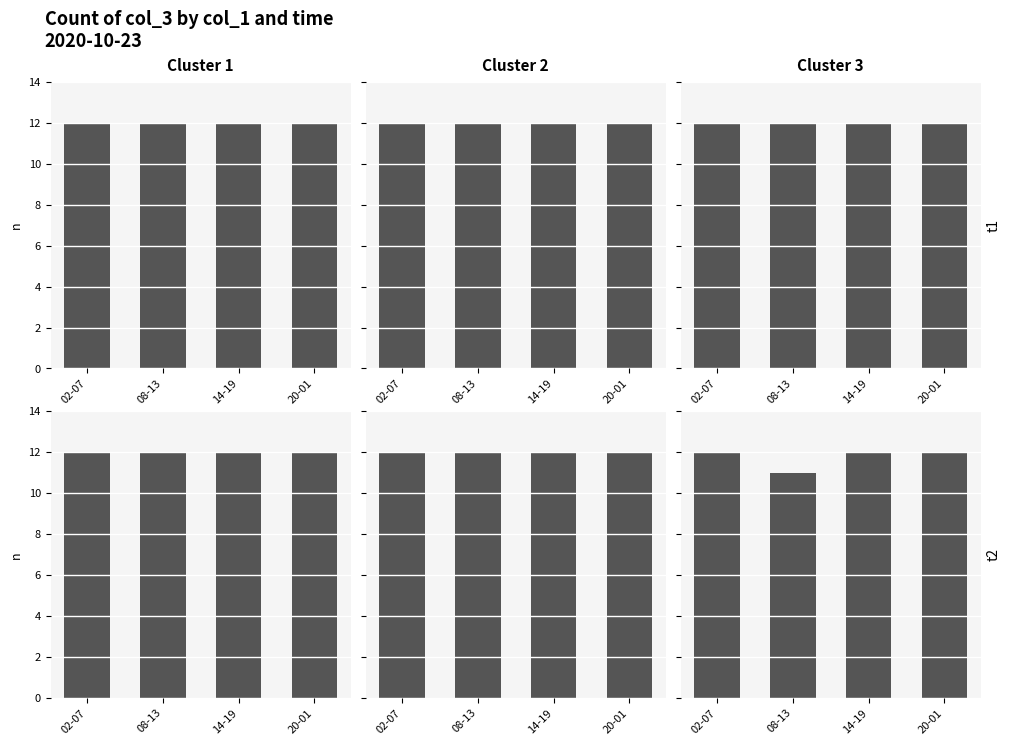

How many categories are shown in the chart?

4